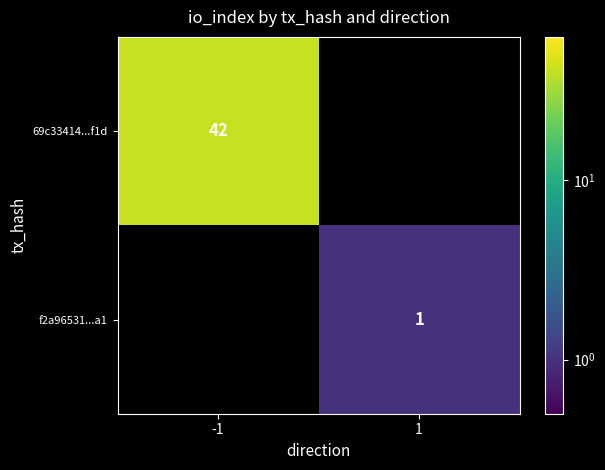

What is the smallest value displayed?

1.0